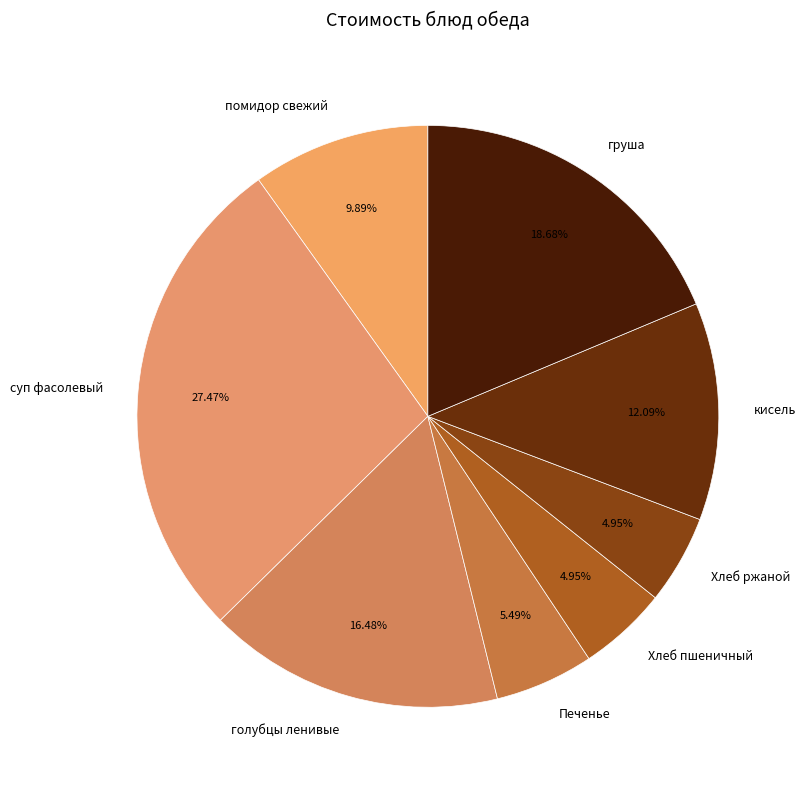

Is it true that голубцы ленивые is 16% of the pie?

True